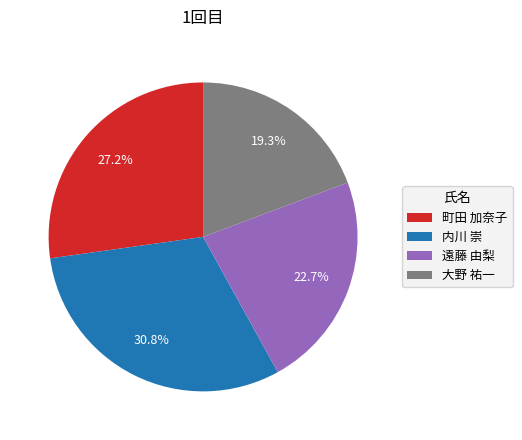

Which has a higher value, 大野 祐一 or 内川 崇?

内川 崇